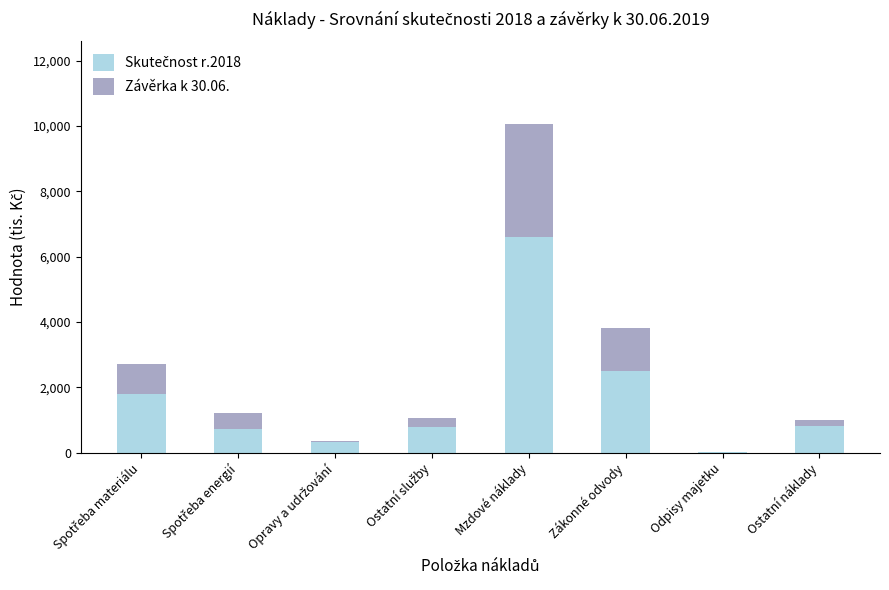

At which category is the sum across all series the highest?

Mzdové náklady